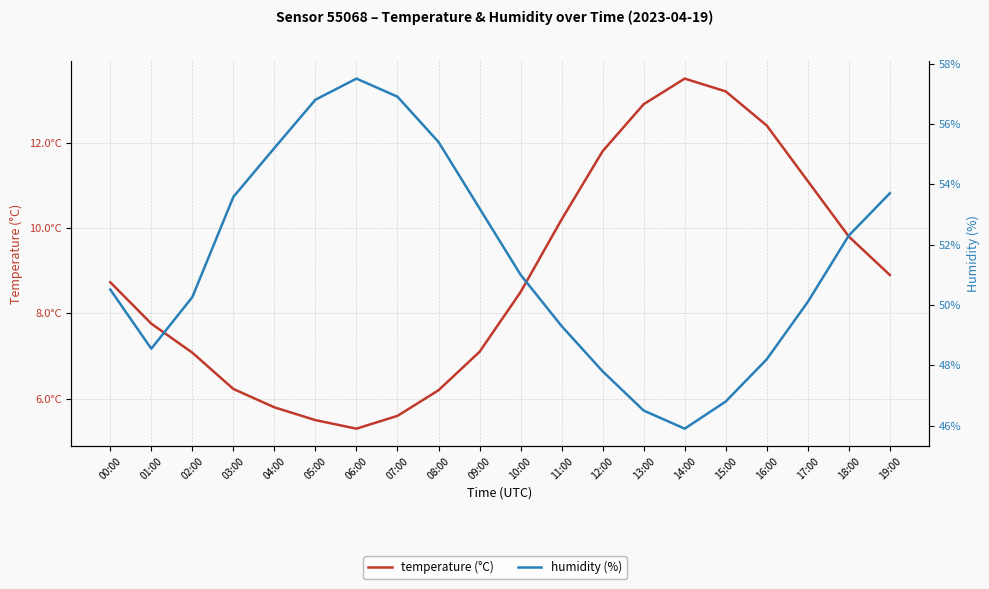

True or false: humidity (%) and temperature (°C) intersect in this chart.

False